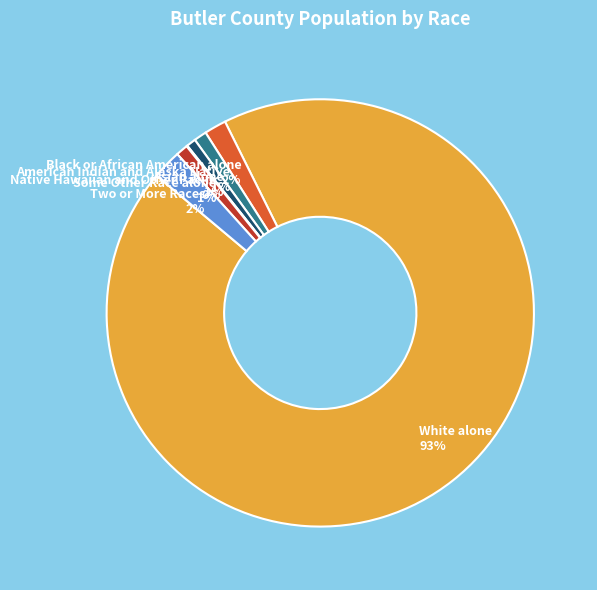

Which slice represents more than half of the pie?

White alone